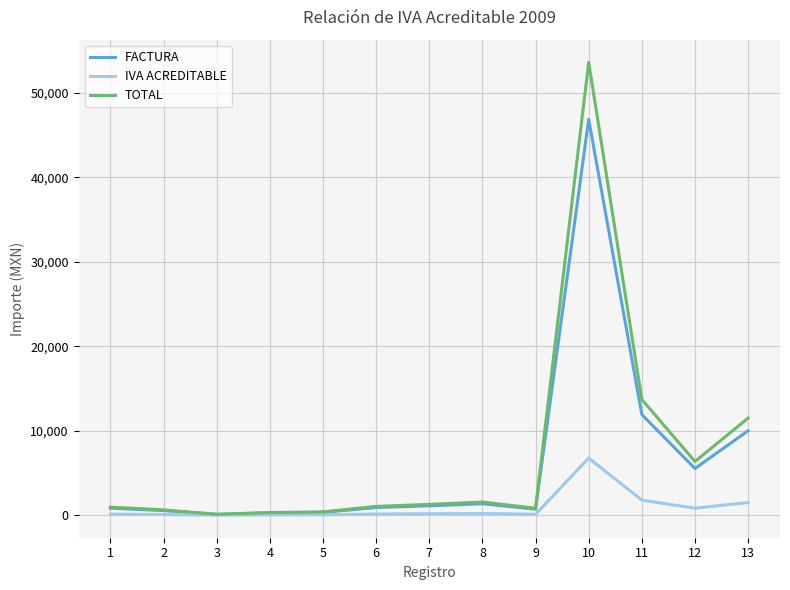

Which series has the largest range (max minus min)?

TOTAL